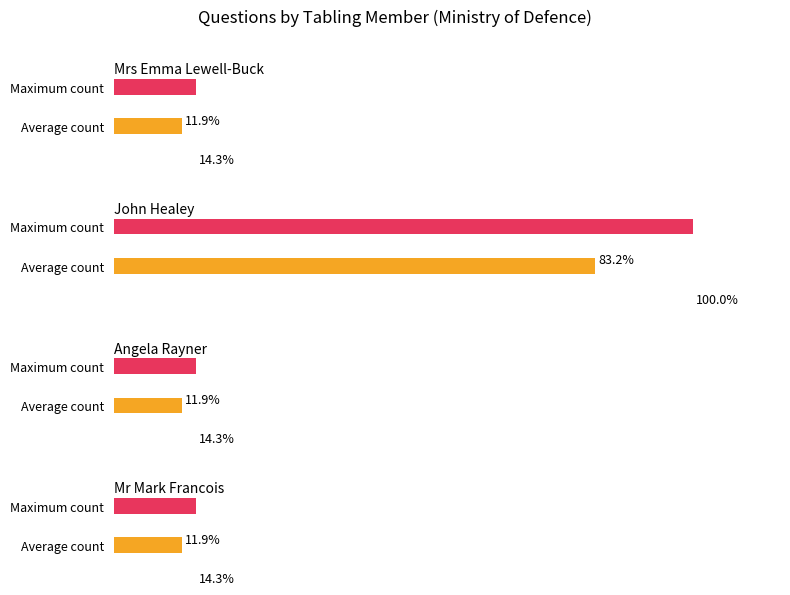

What position from the left is Mr Mark Francois?

4